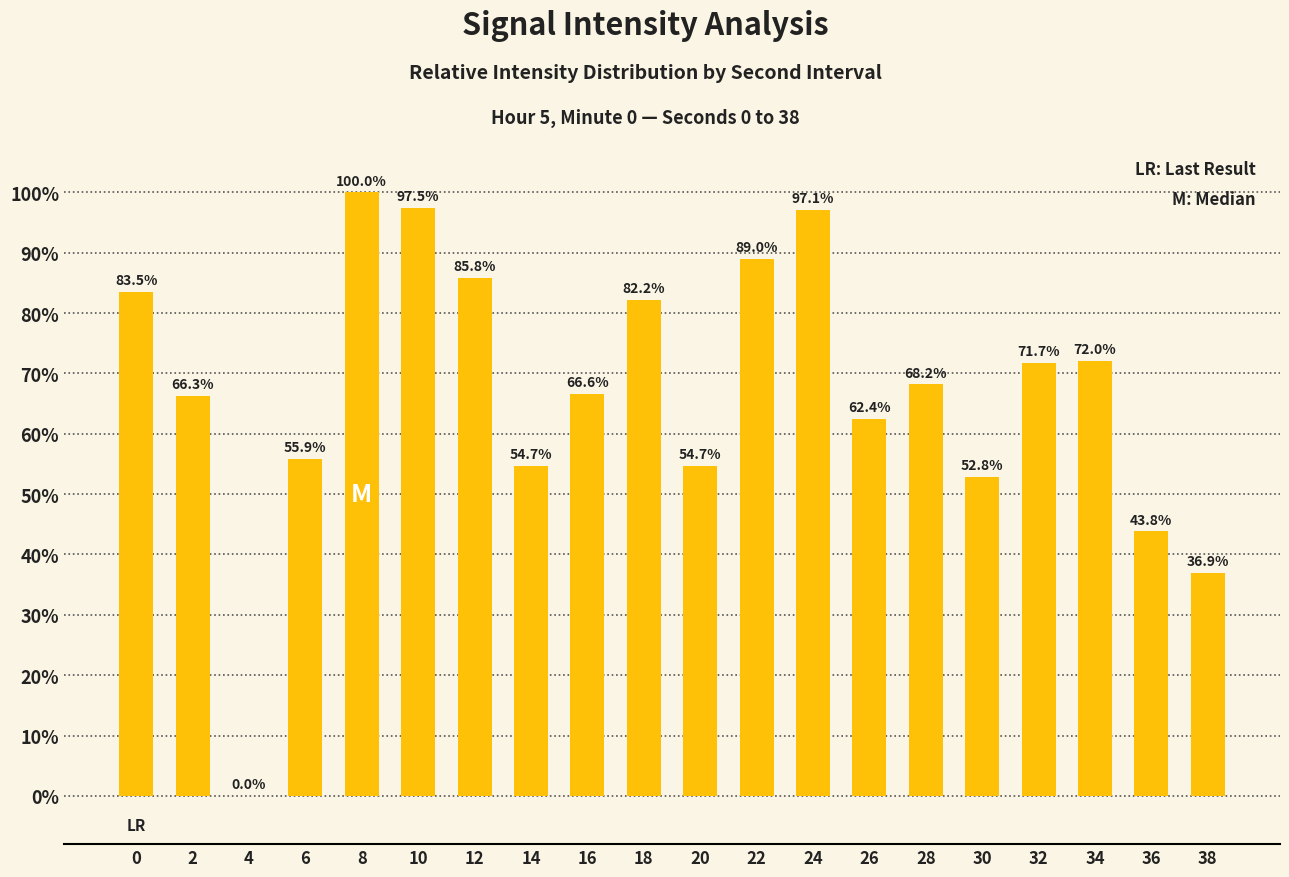

How many positive values are there?

19